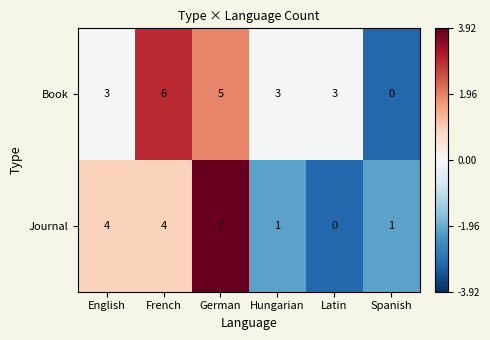

What value does the Journal series have at French?

4